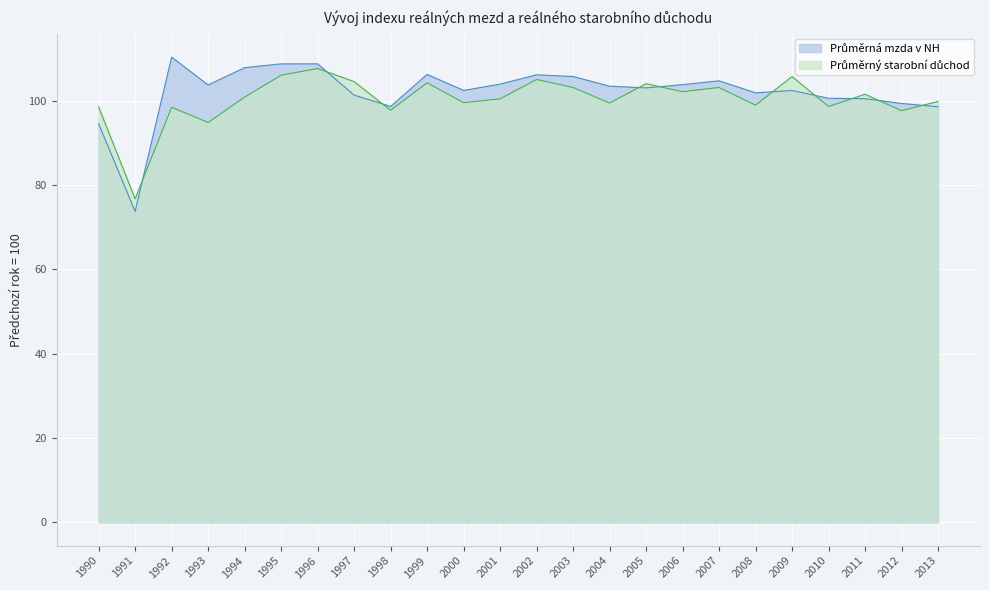

How many interior local peaks does the Průměrná mzda v NH series have?

5